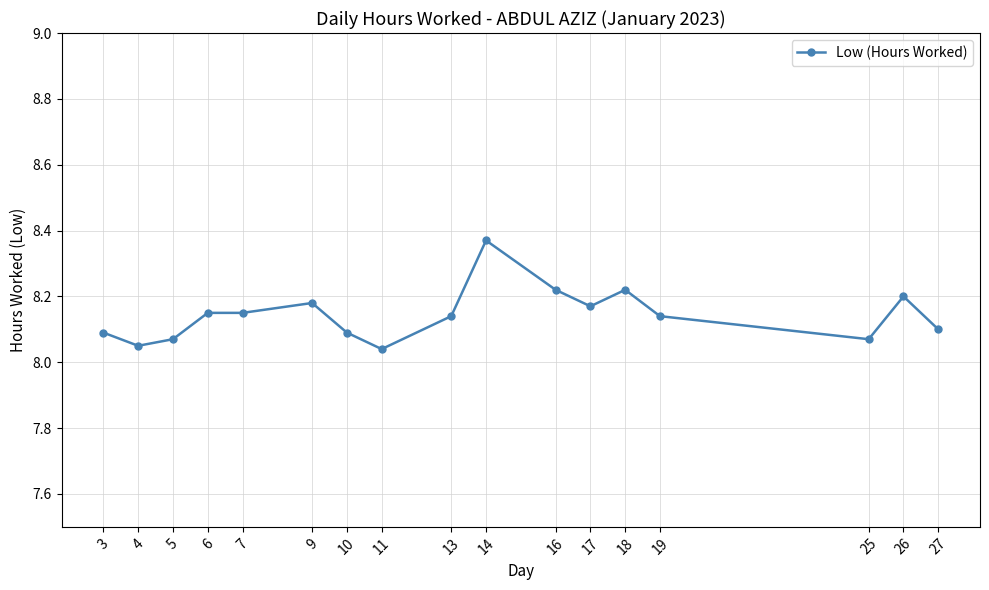

True or false: the data has more than 2 interior local peaks.

True